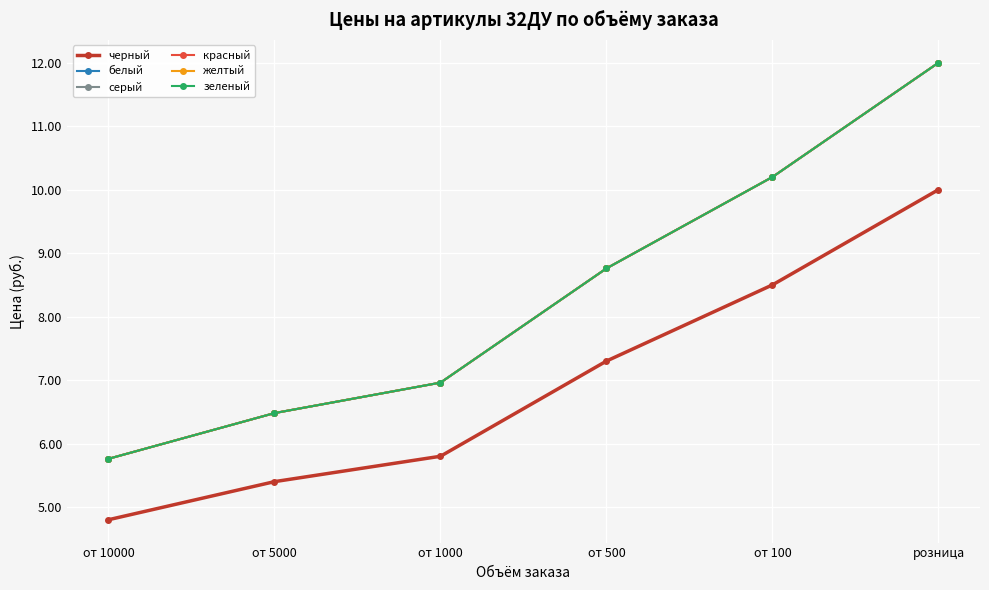

Is it true that серый equals 14.3 at от 100?

False